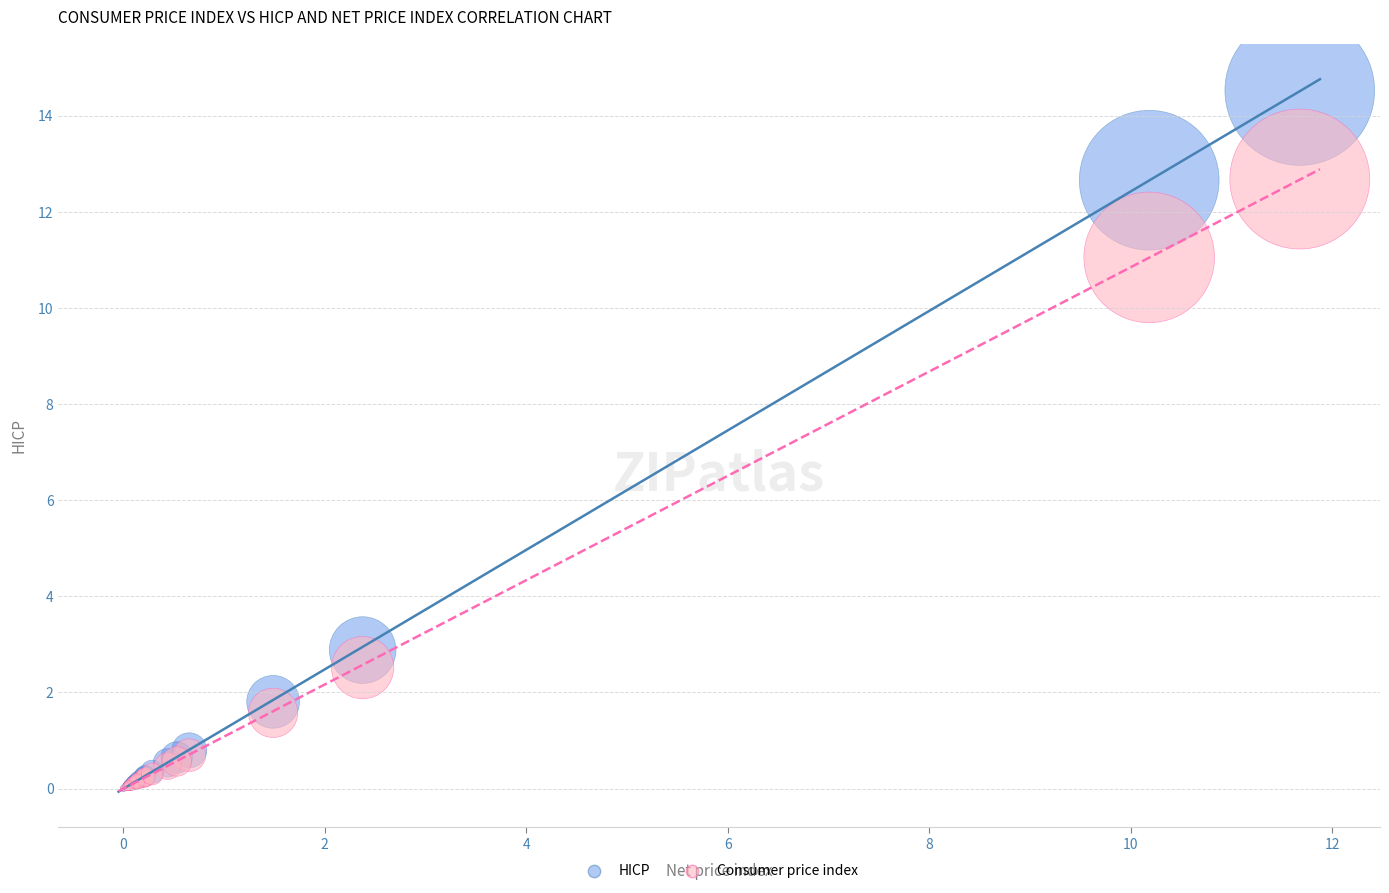

What are all the series names shown in the legend?

HICP, Consumer price index